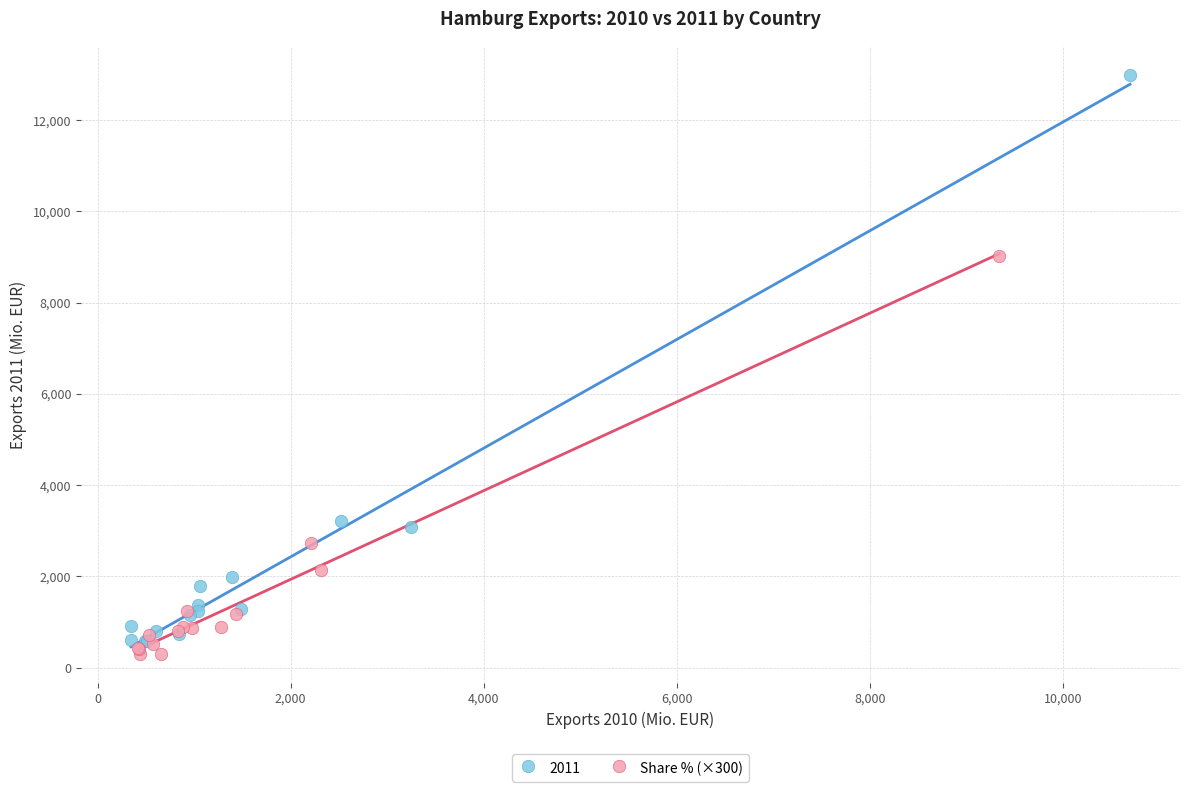

Which series reaches the maximum Y coordinate?

2011